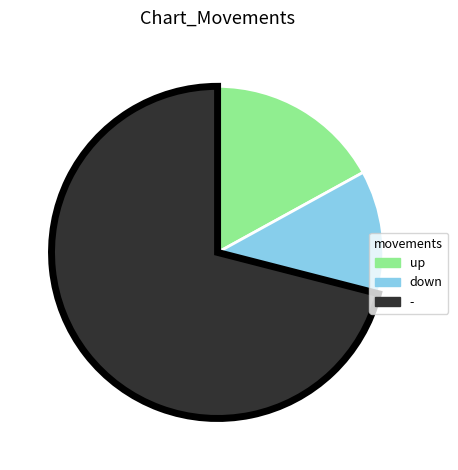

What is the smallest slice in the pie chart?

down